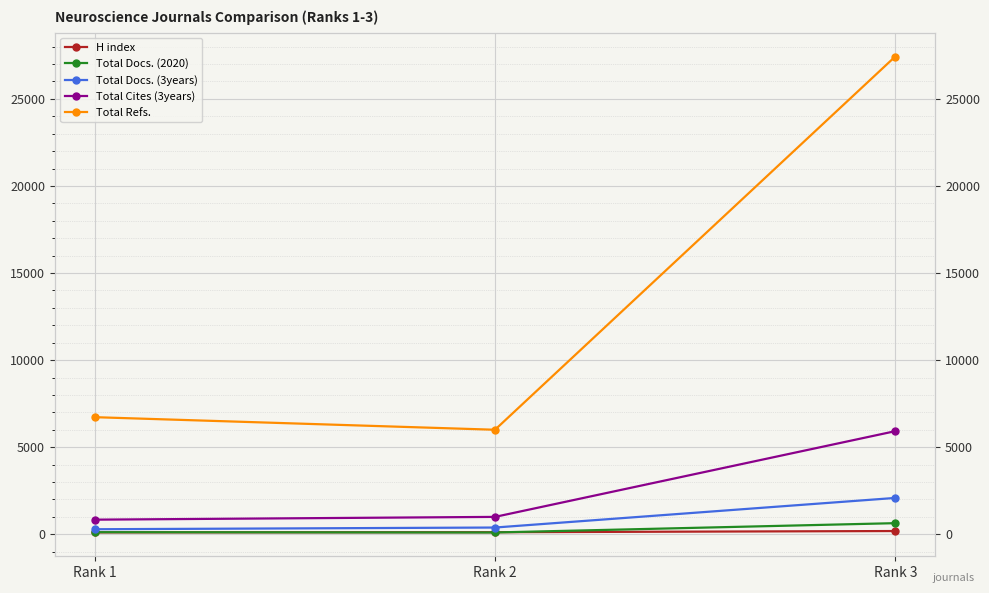

What is the difference between the maximum and minimum values in the Total Docs. (3years) series?

1798